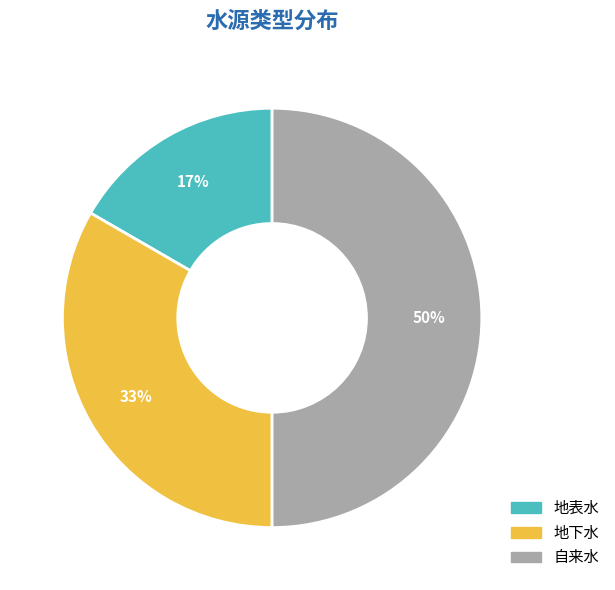

What percentage is the 地表水 slice, to the nearest percent?

17%